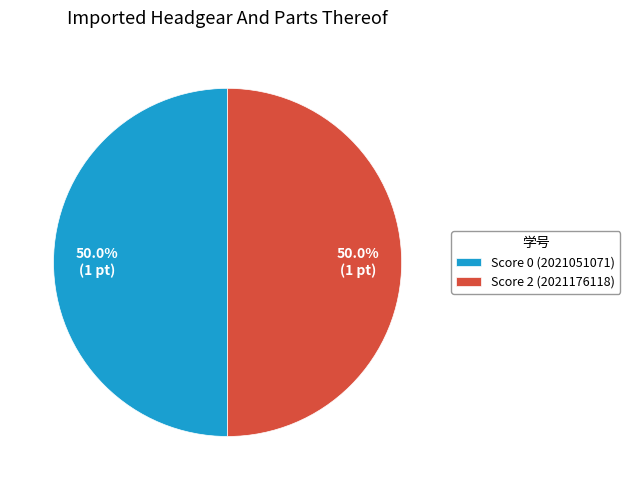

Do Score 0 (2021051071) and Score 2 (2021176118) together represent more than half of the pie?

Yes